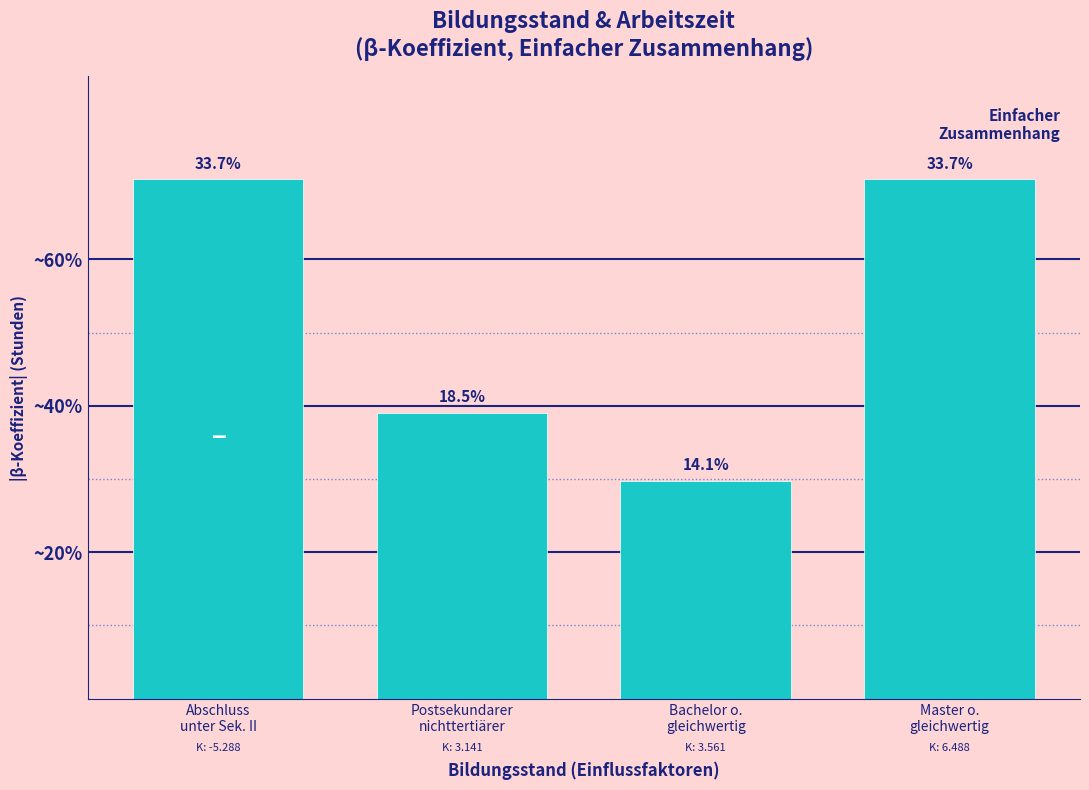

Are the bars horizontal?

No